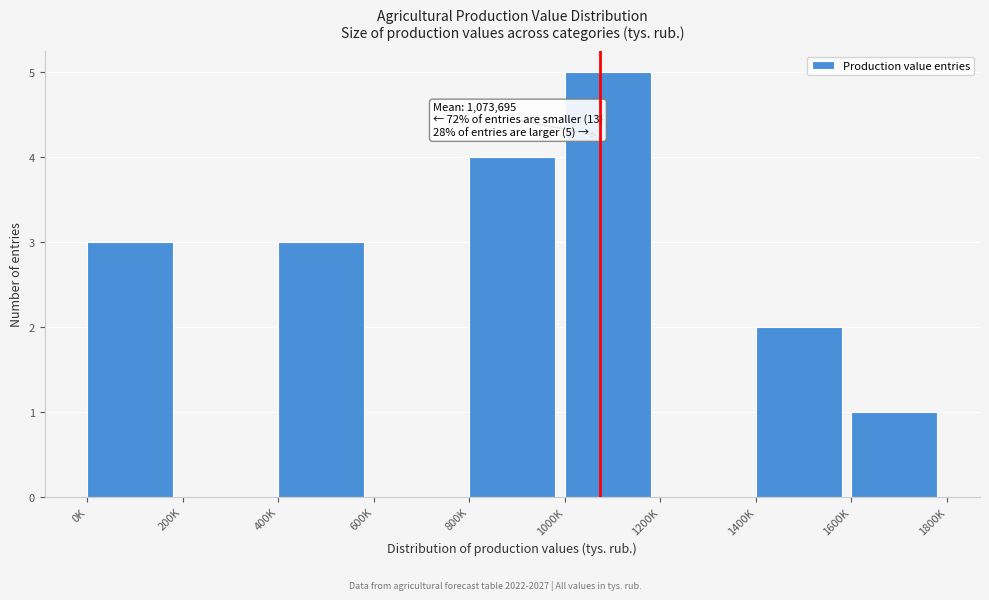

Reading left to right, what are all the values shown in this chart?

0K=3	200K=0	400K=3	600K=0	800K=4	1000K=5	1200K=0	1400K=2	1600K=1